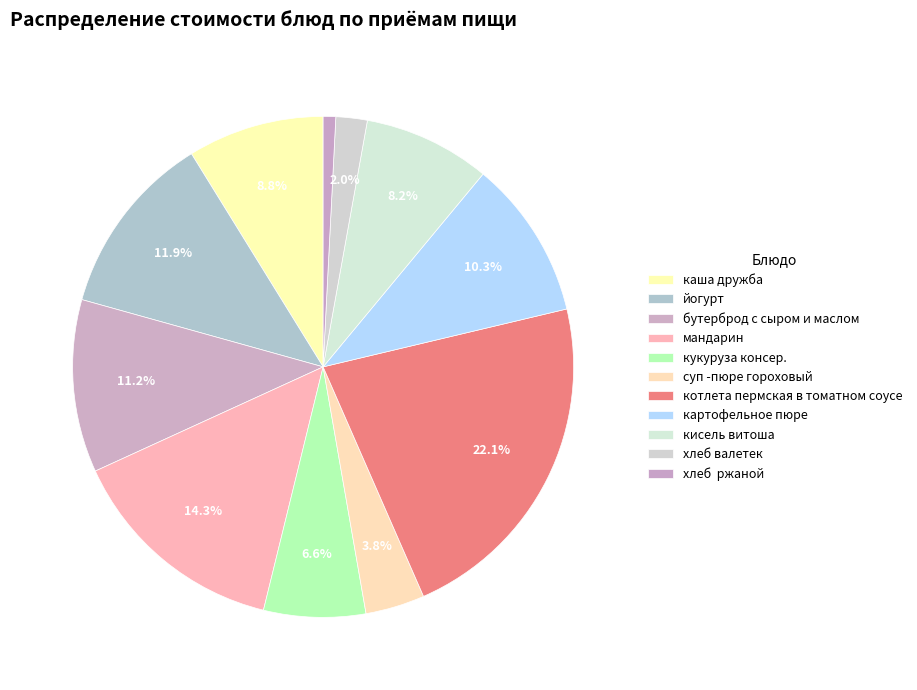

The бутерброд с сыром и маслом slice represents 11% of the pie. True or false?

True